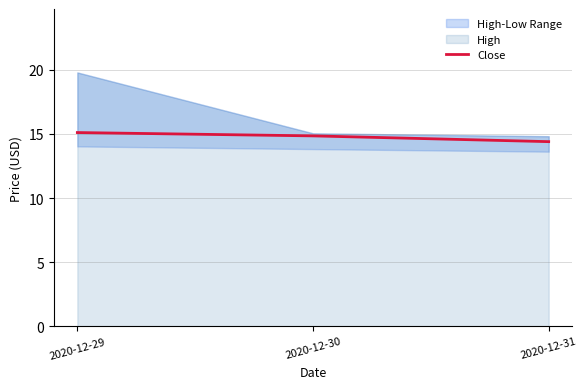

Between 2020-12-31 and 2020-12-29, which is larger?

2020-12-29